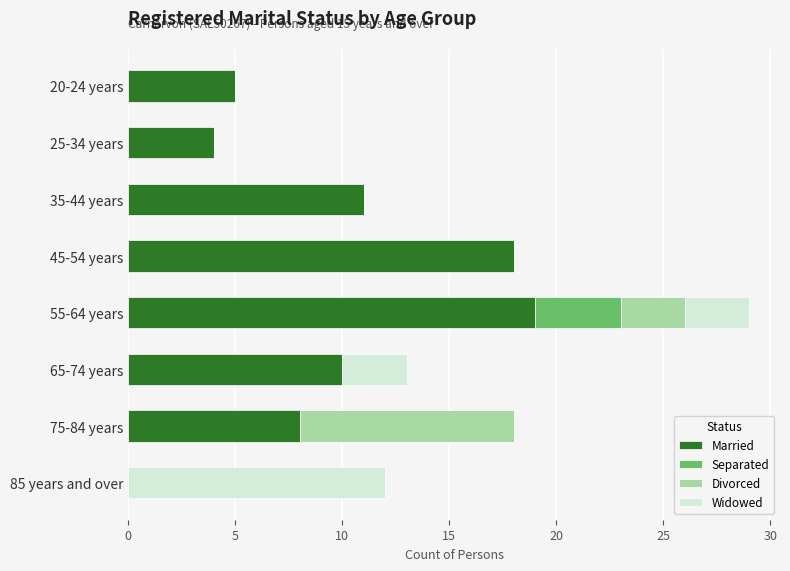

Is it true that Married equals 5 at 20-24 years?

True